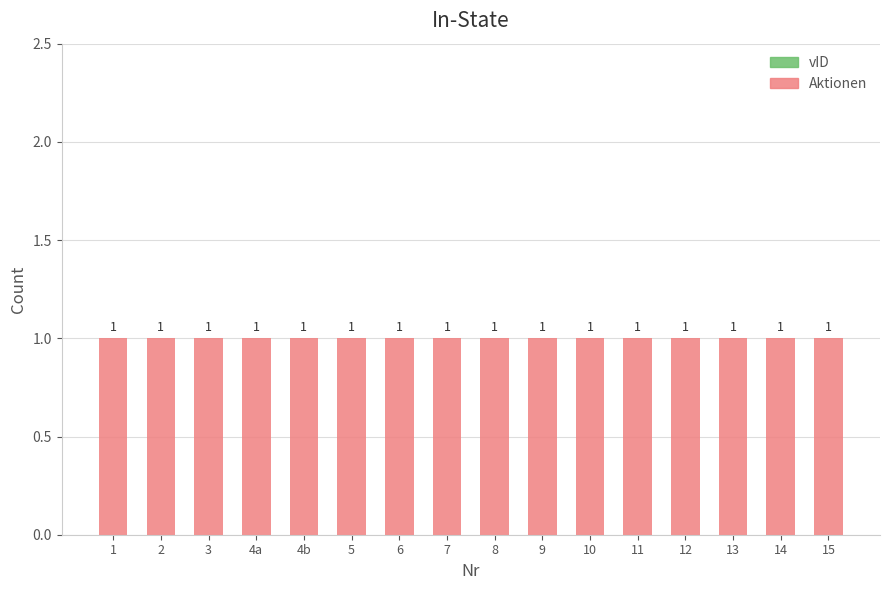

Rank the series by their maximum value, from highest to lowest.

vID, Aktionen